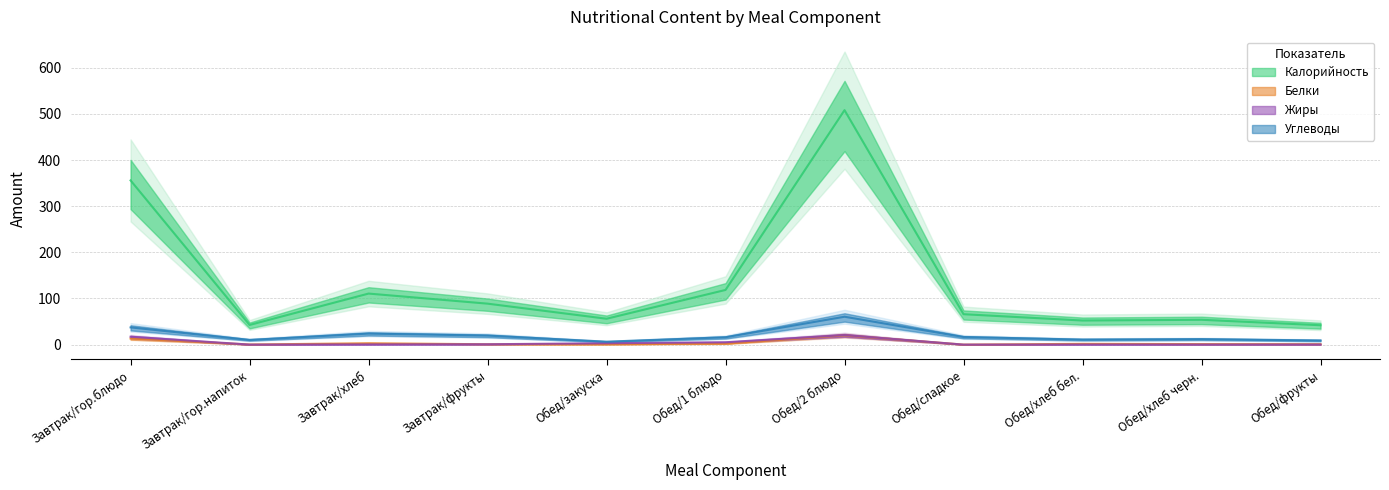

True or false: Углеводы and Жиры intersect in this chart.

False